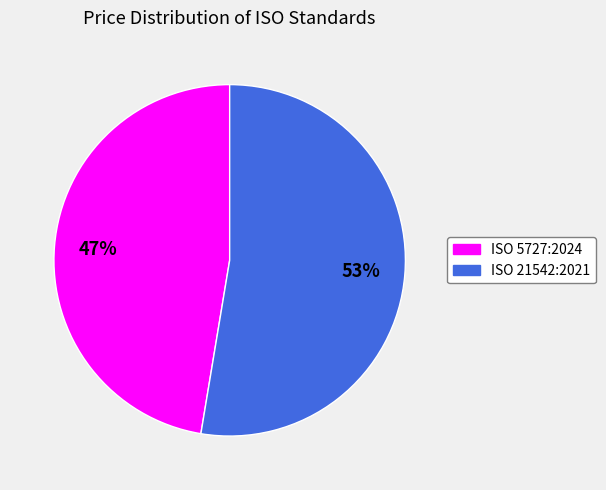

Approximately how many times larger is the value at ISO 5727:2024 compared to ISO 21542:2021?

0.9